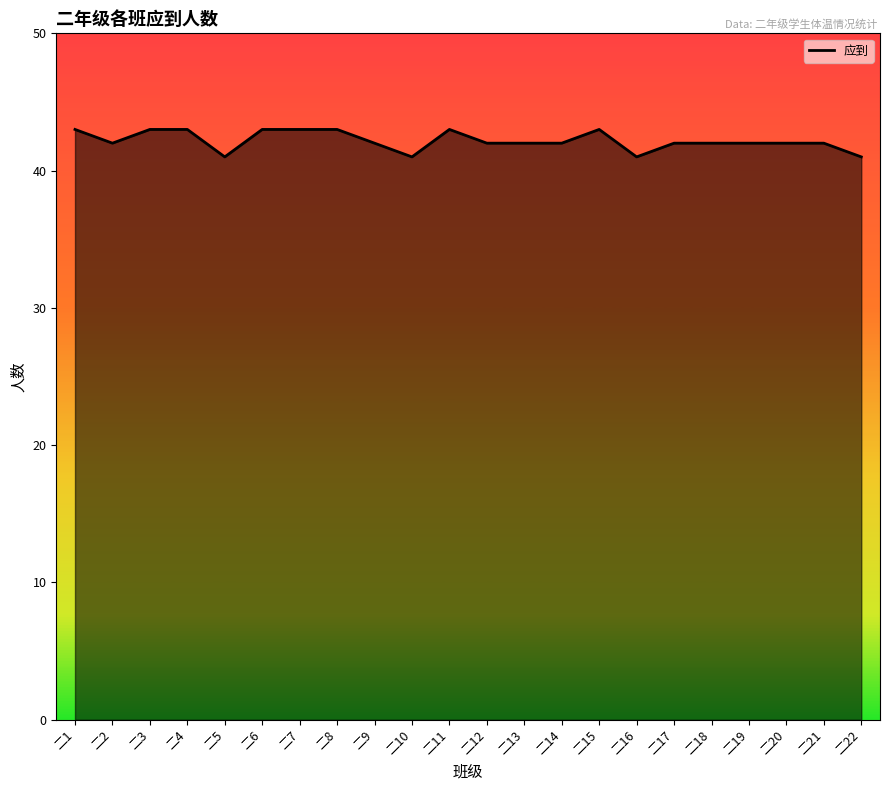

Reading left to right, transcribe all the data shown in this chart.

二1=43	二2=42	二3=43	二4=43	二5=41	二6=43	二7=43	二8=43	二9=42	二10=41	二11=43	二12=42	二13=42	二14=42	二15=43	二16=41	二17=42	二18=42	二19=42	二20=42	二21=42	二22=41